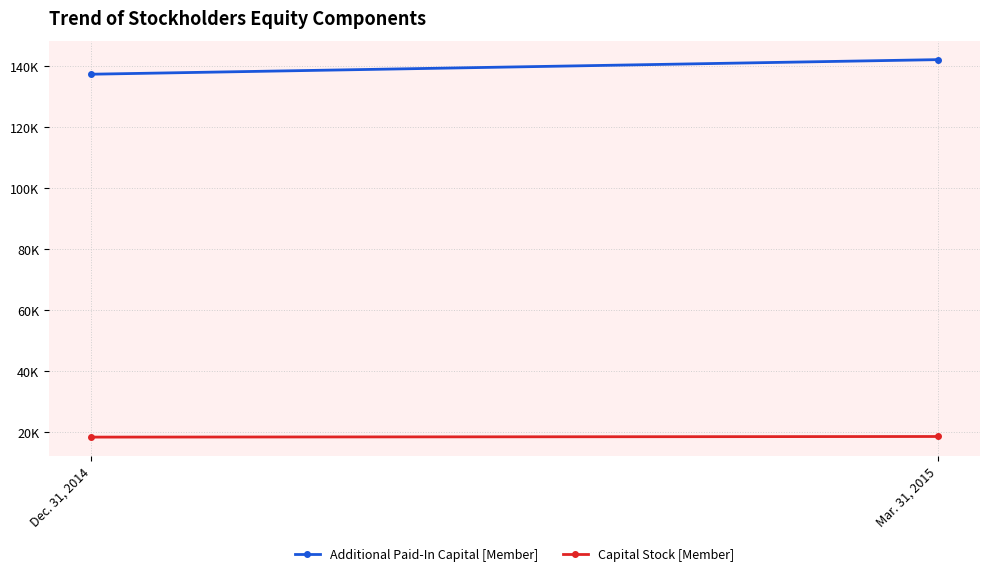

The Additional Paid-In Capital [Member] series shows 141999 at Mar. 31, 2015. True or false?

True